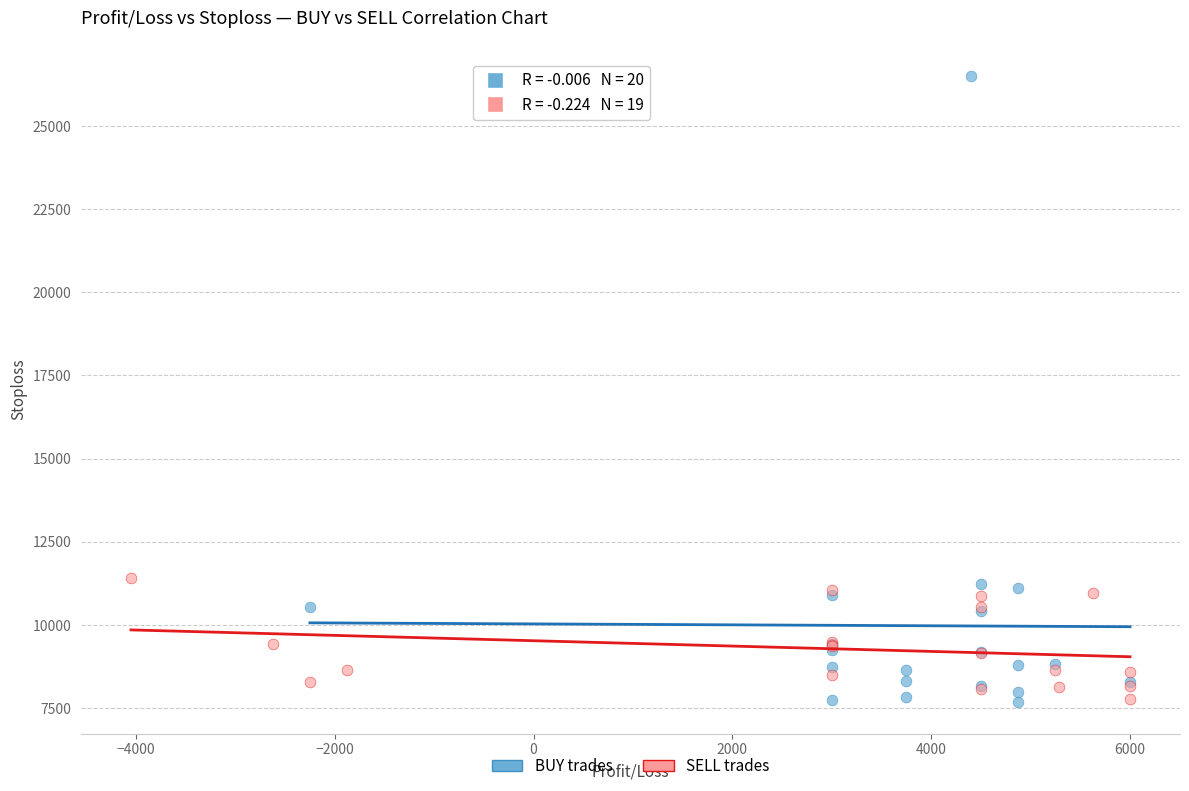

Which series has the widest spread of Y values?

BUY trades